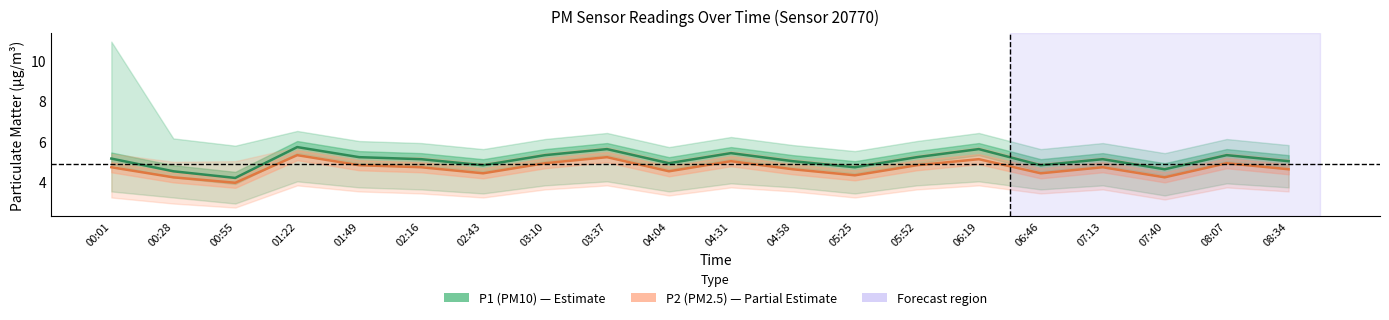

True or false: P2 (PM2.5) and P1 (PM10) cross at least once.

False